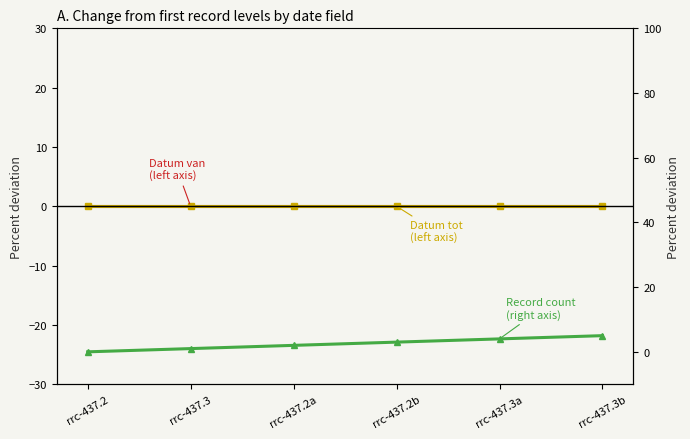

True or false: Datum van (left axis) and Record count (right axis) cross at least once.

False